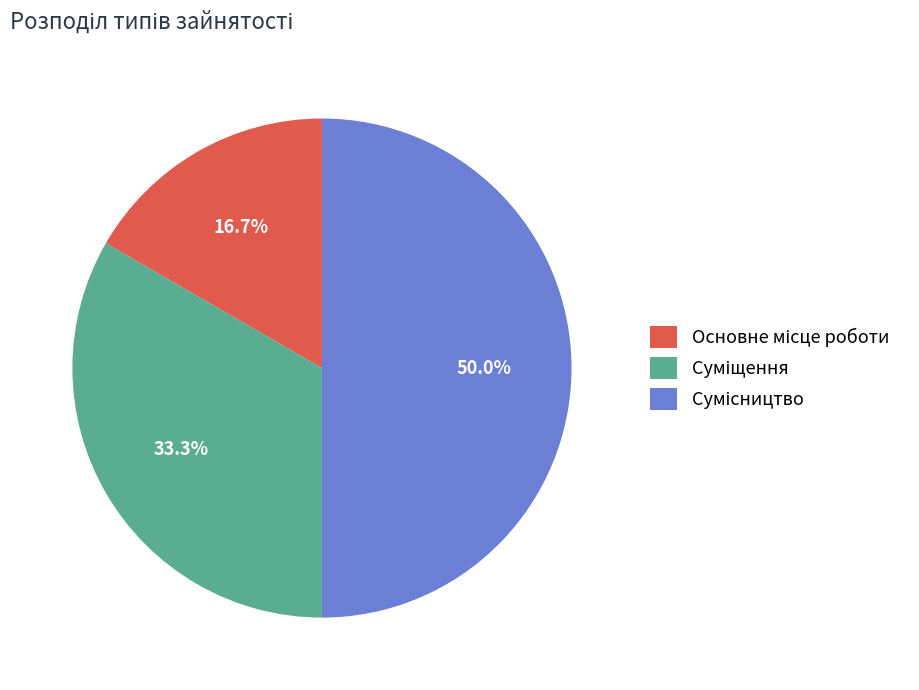

Does any single category account for the majority?

No